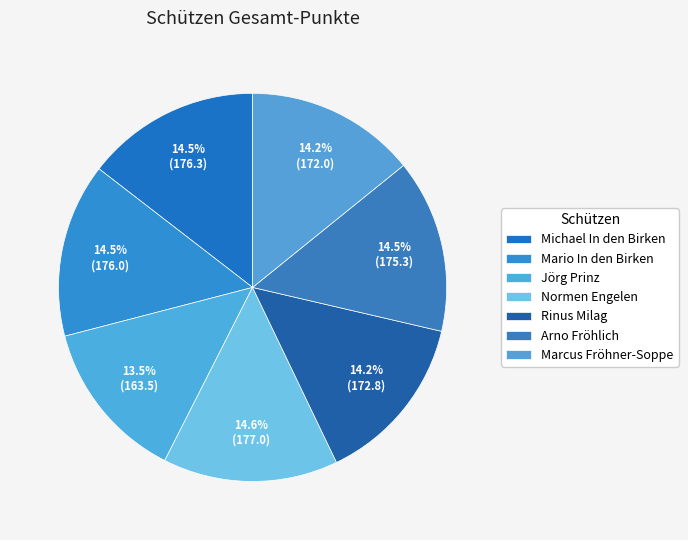

What percentage is the Mario In den Birken slice, to the nearest percent?

15%